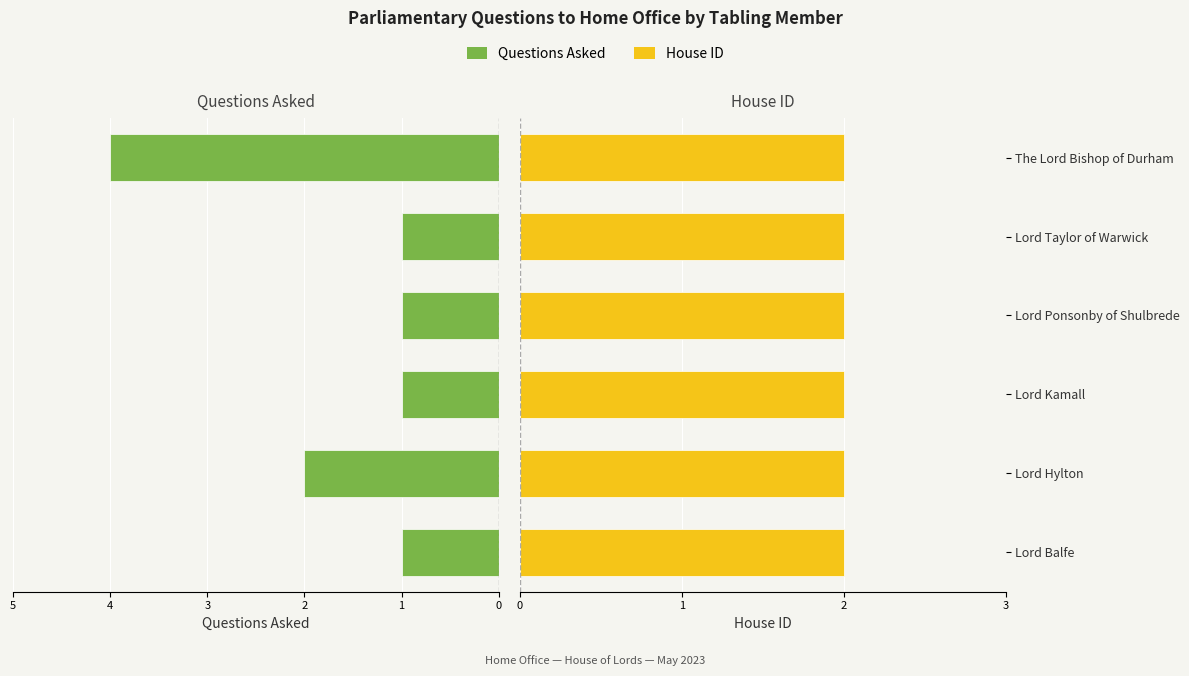

How many bars are there in total?

12